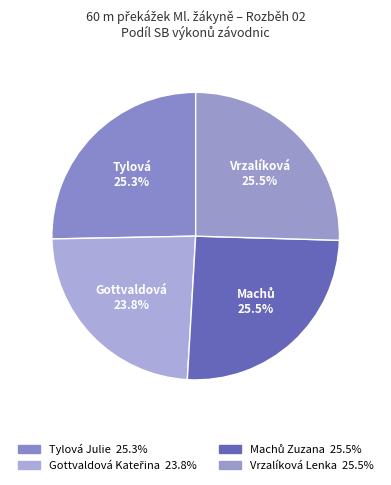

Does any single category account for the majority?

No